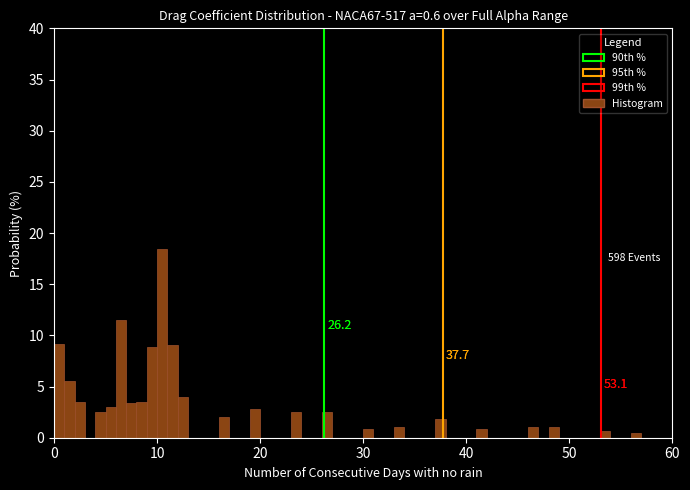

Around what value on the x-axis is the tallest bar? Give the approximate position of its centre, as read against the axis.

11